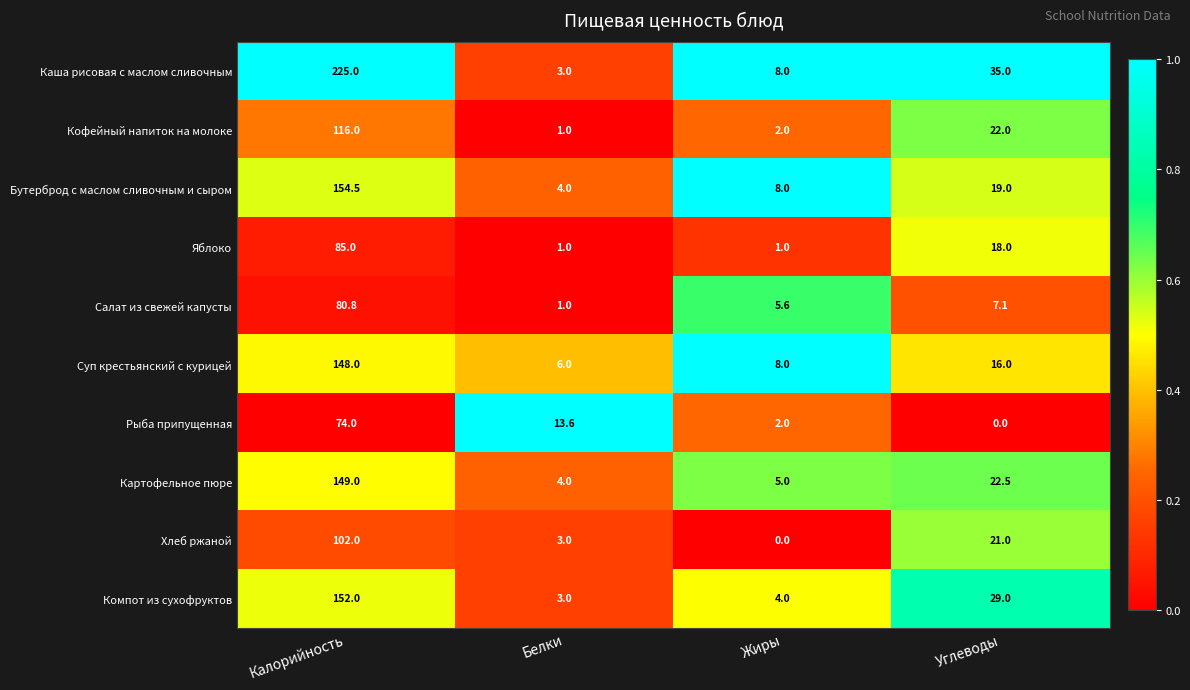

At Углеводы, list the series in order from largest to smallest.

Каша рисовая с маслом сливочным, Компот из сухофруктов, Картофельное пюре, Кофейный напиток на молоке, Хлеб ржаной, Бутерброд с маслом сливочным и сыром, Яблоко, Суп крестьянский с курицей, Салат из свежей капусты, Рыба припущенная